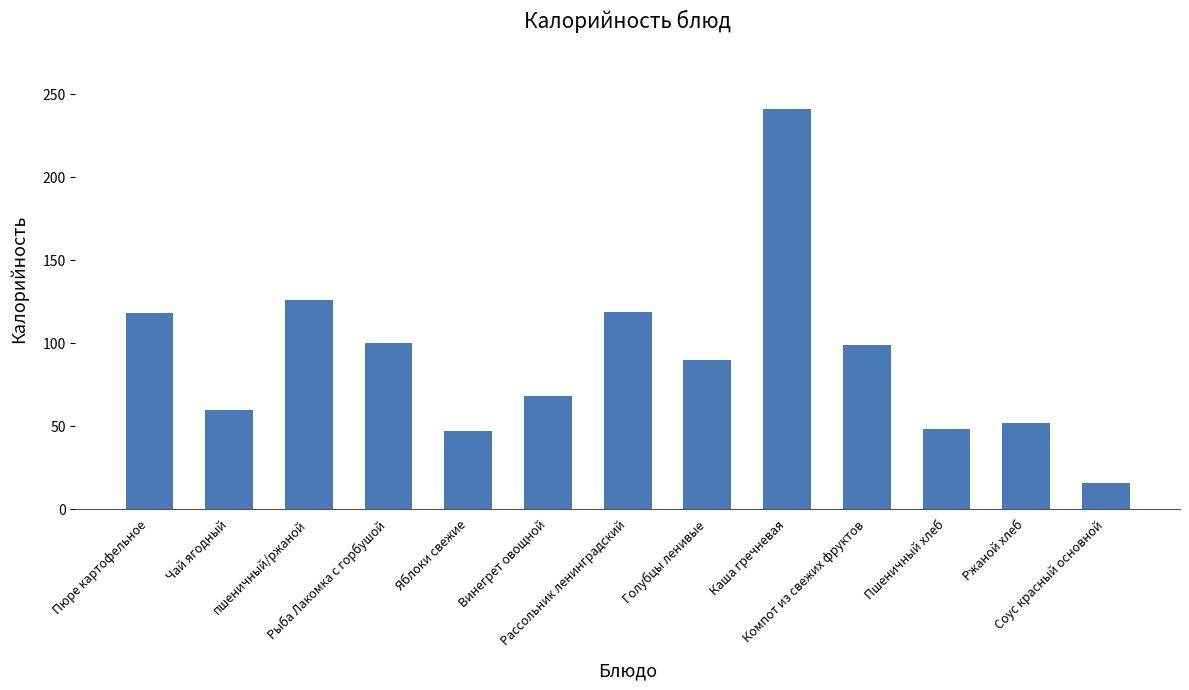

Does the chart contain any negative values?

No